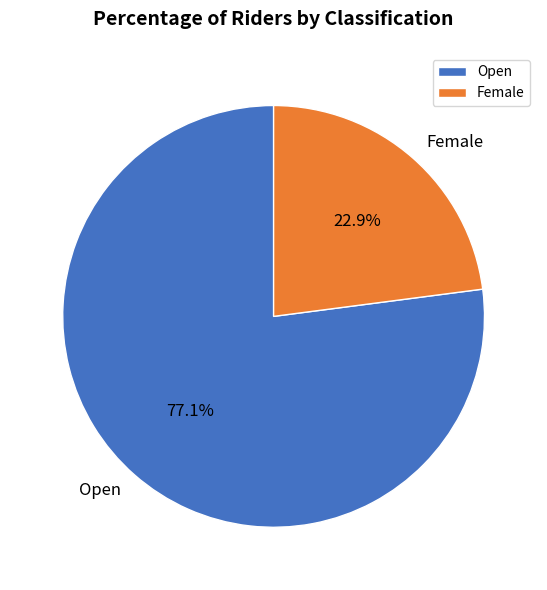

Between Female and Open, which is larger?

Open